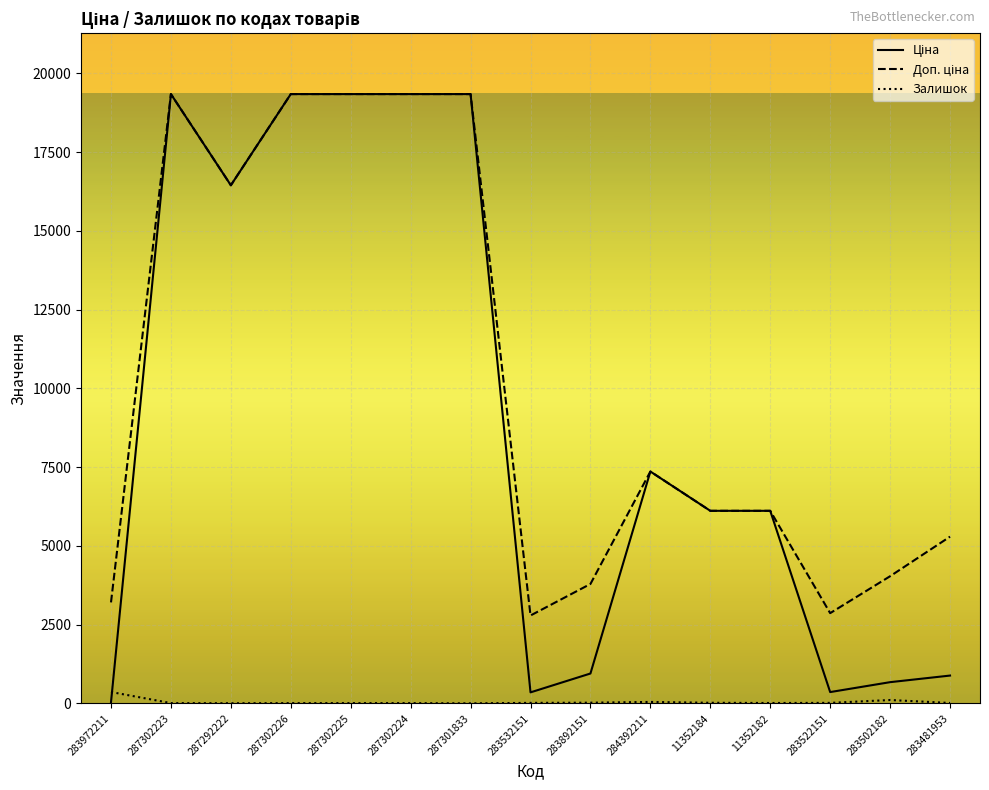

How many lines are shown in the chart?

3